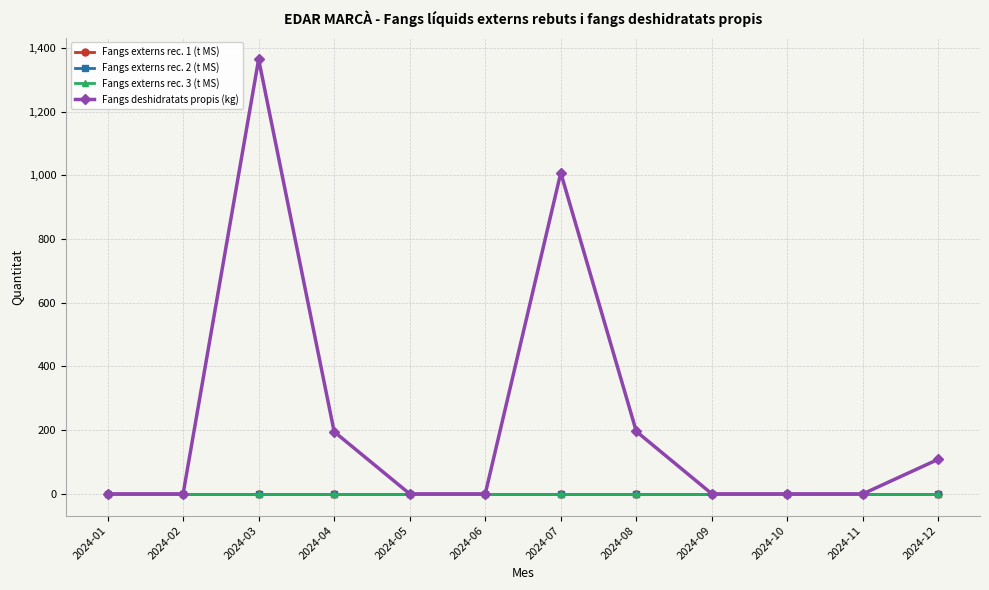

Between 2024-10 and 2024-12, which series saw the biggest shift?

Fangs deshidratats propis (kg)